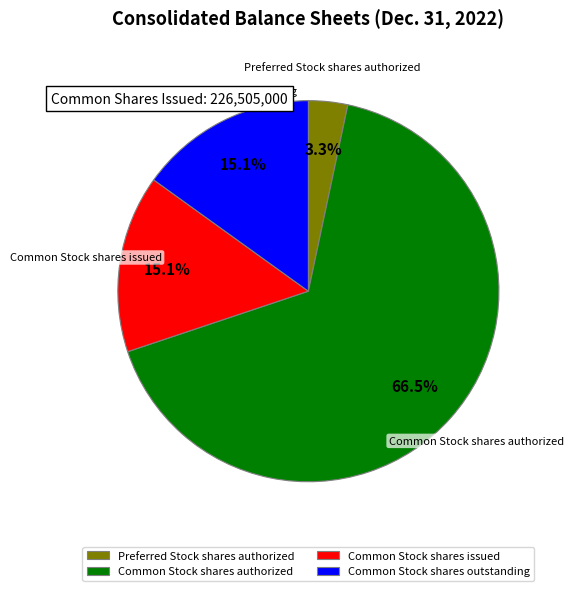

What is the smallest slice in the pie chart?

Preferred Stock shares authorized